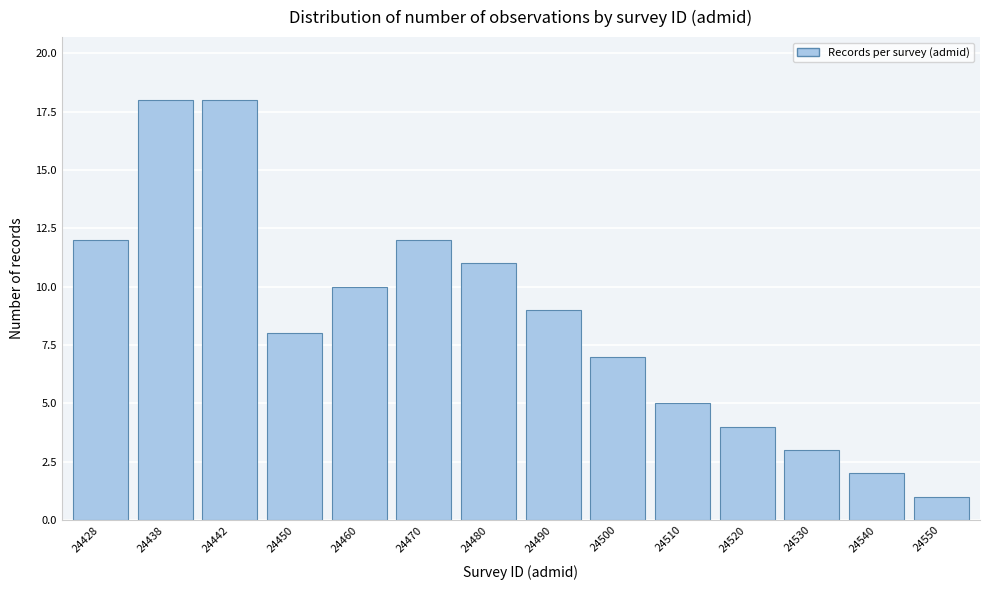

Reading left to right, transcribe all the data shown in this chart.

24428=12	24438=18	24442=18	24450=8	24460=10	24470=12	24480=11	24490=9	24500=7	24510=5	24520=4	24530=3	24540=2	24550=1